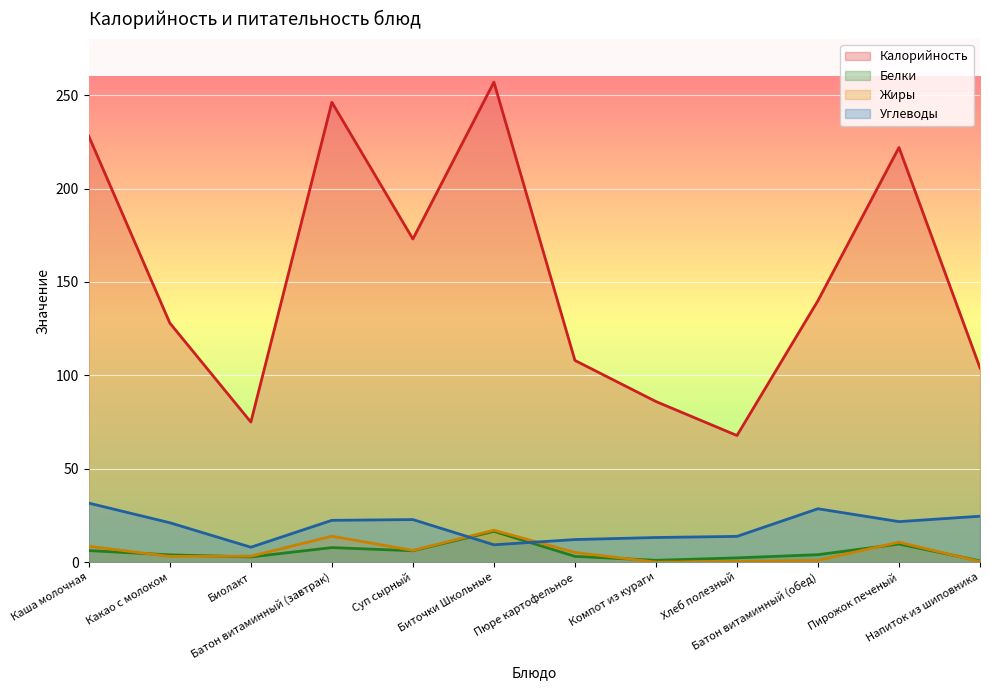

At which category does the chart reach its peak across all series?

Биточки Школьные